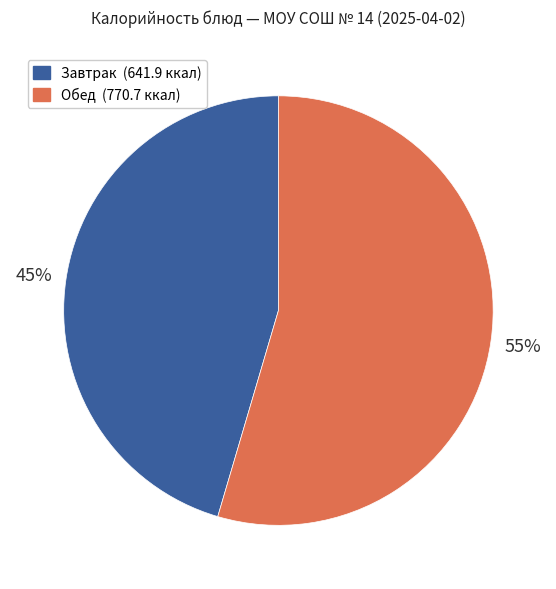

Does any single category account for the majority?

Yes